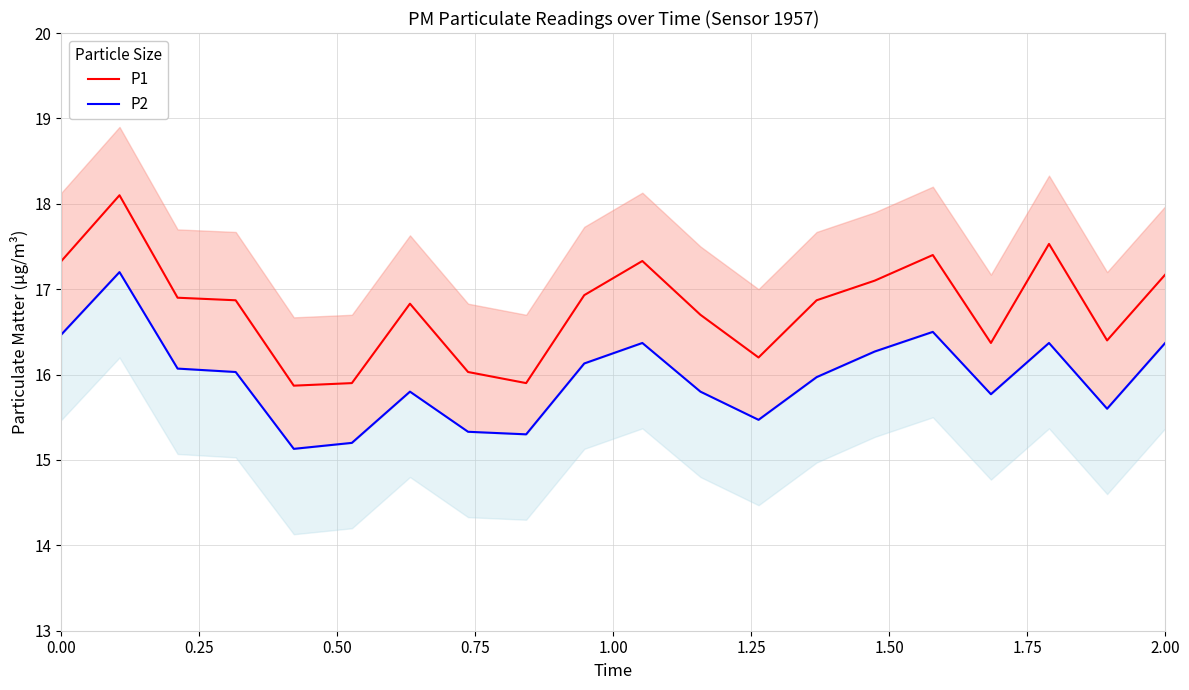

Reading left to right, extract all data points from this chart.

P1: 17.3	18.1	16.9	16.9	15.9	15.9	16.8	16.0	15.9	16.9	17.3	16.7	16.2	16.9	17.1	17.4	16.4	17.5	16.4	17.2
P2: 16.5	17.2	16.1	16.0	15.1	15.2	15.8	15.3	15.3	16.1	16.4	15.8	15.5	16.0	16.3	16.5	15.8	16.4	15.6	16.4